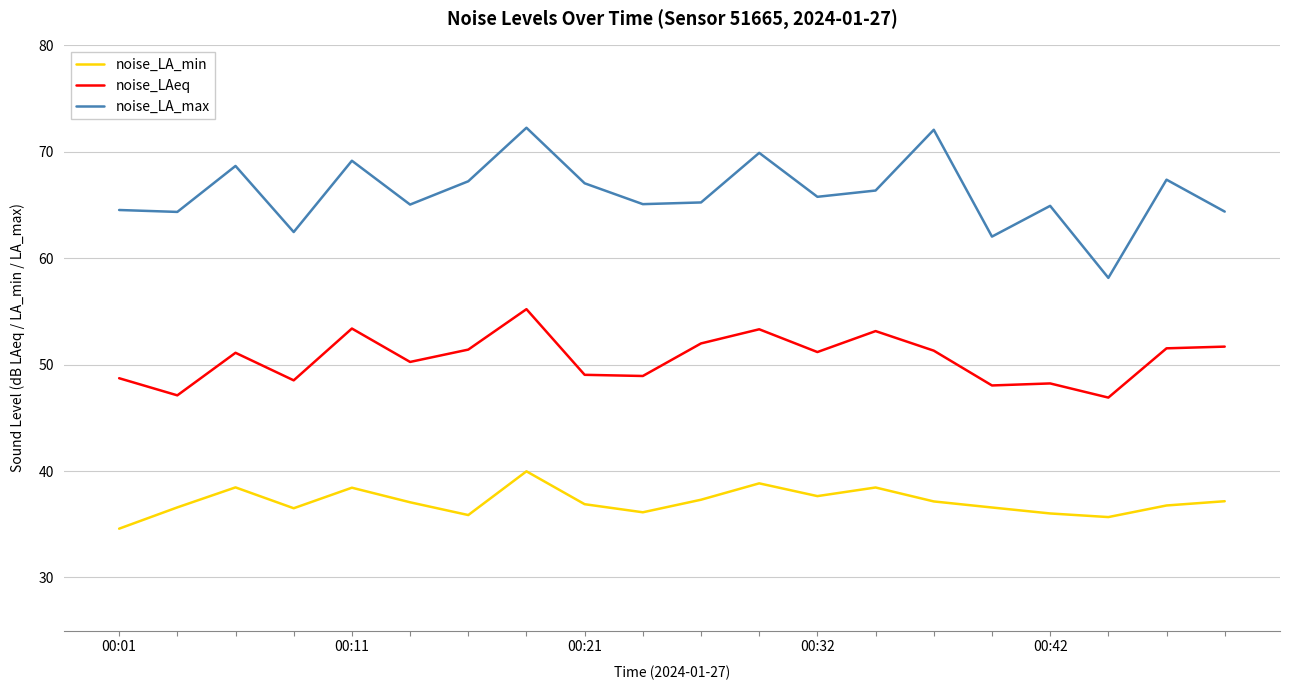

Which series has the largest range (max minus min)?

noise_LA_max